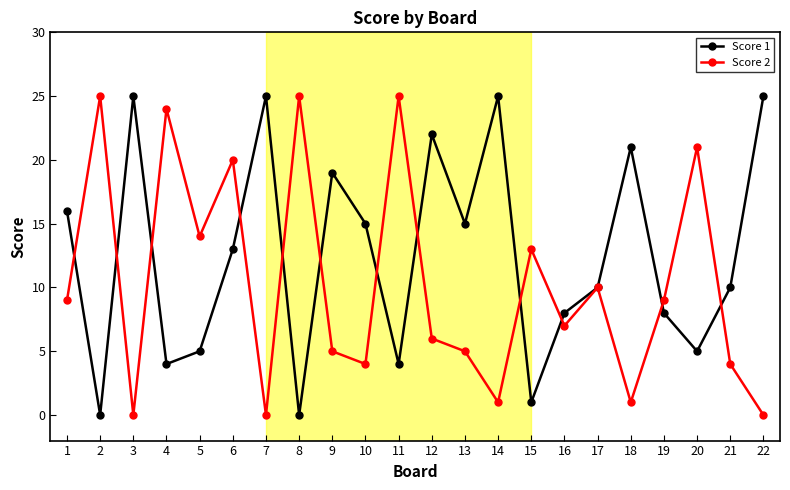

True or false: Score 1 has more than 1 points higher than both neighbors.

True